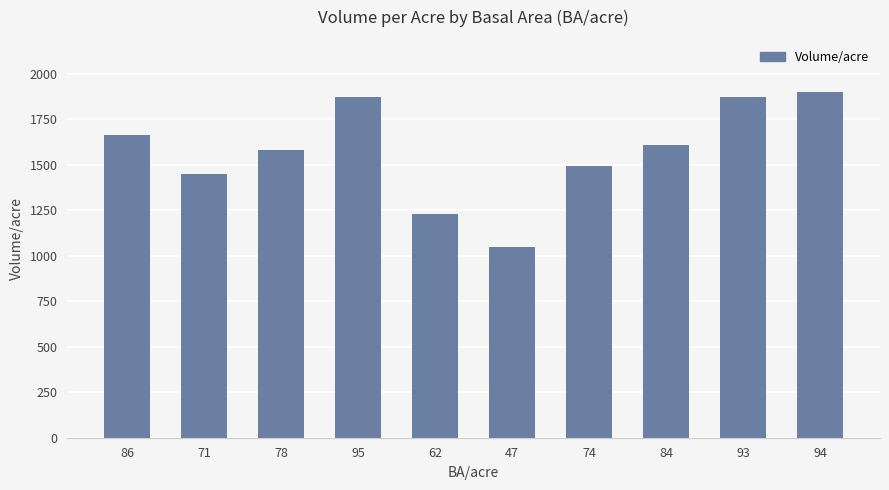

What is the approximate value at 47?

1050